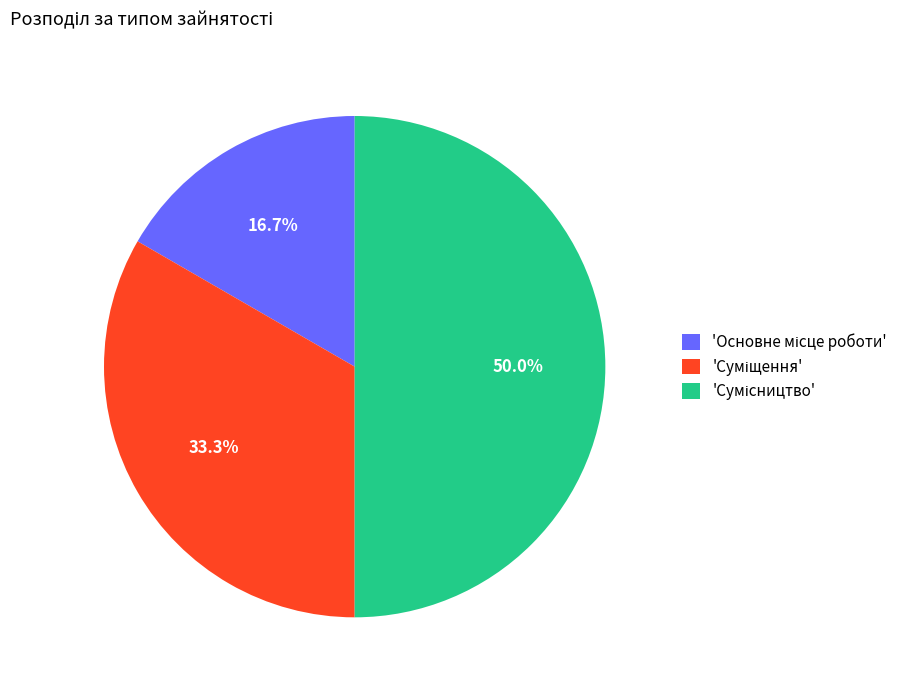

How many slices are in this pie chart?

3